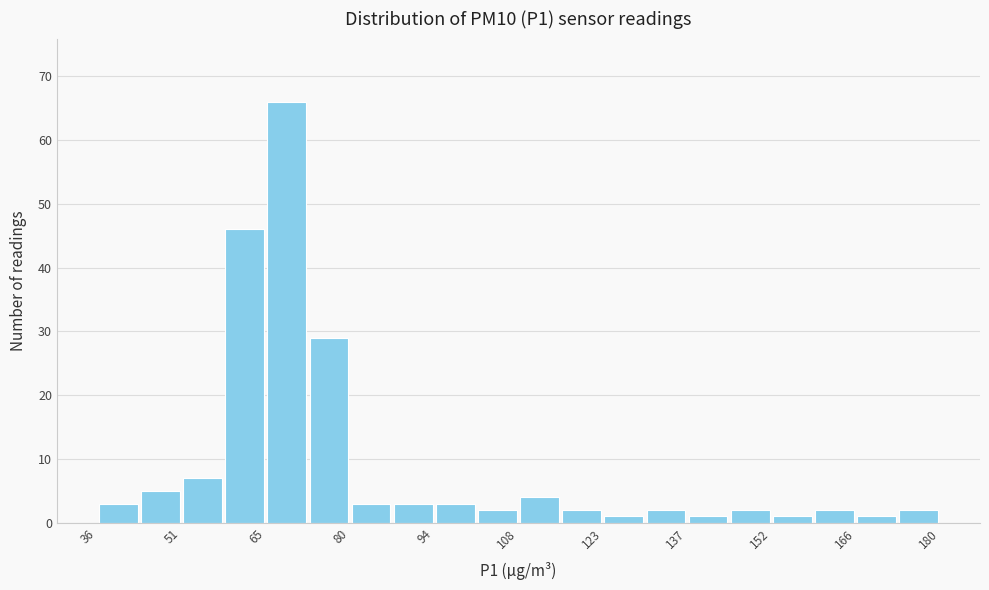

Read against the x-axis, roughly where is the centre of the tallest bar?

68